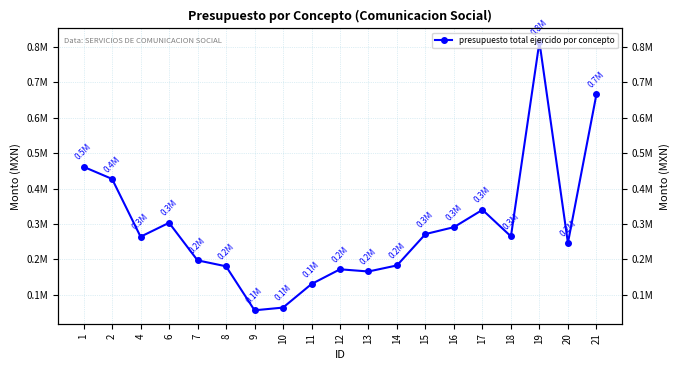

The value at 1 is 461262.4. True or false?

True